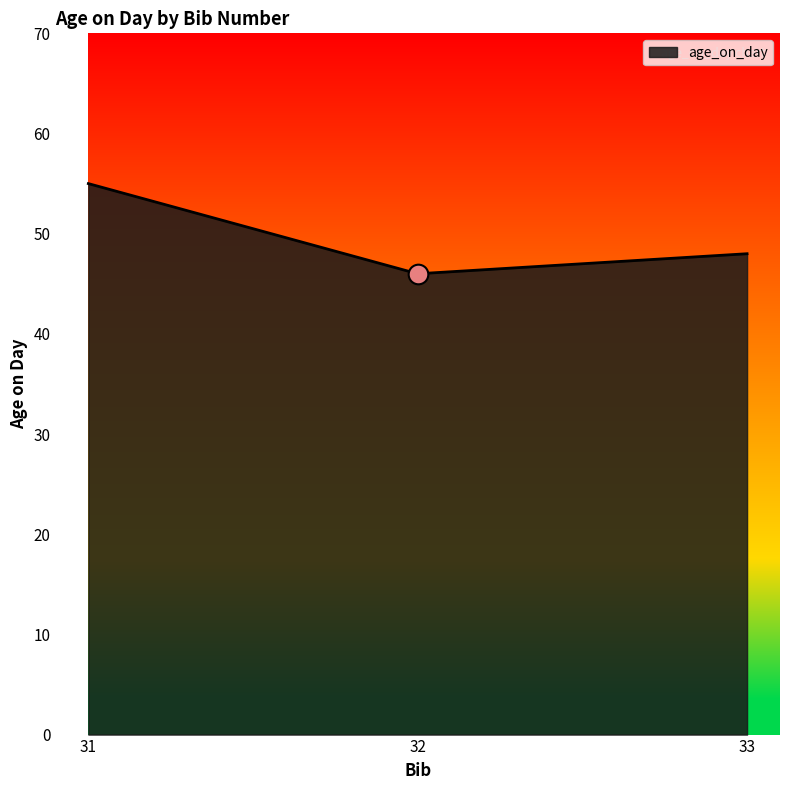

Approximately how many times larger is the value at 31 compared to 33?

1.1